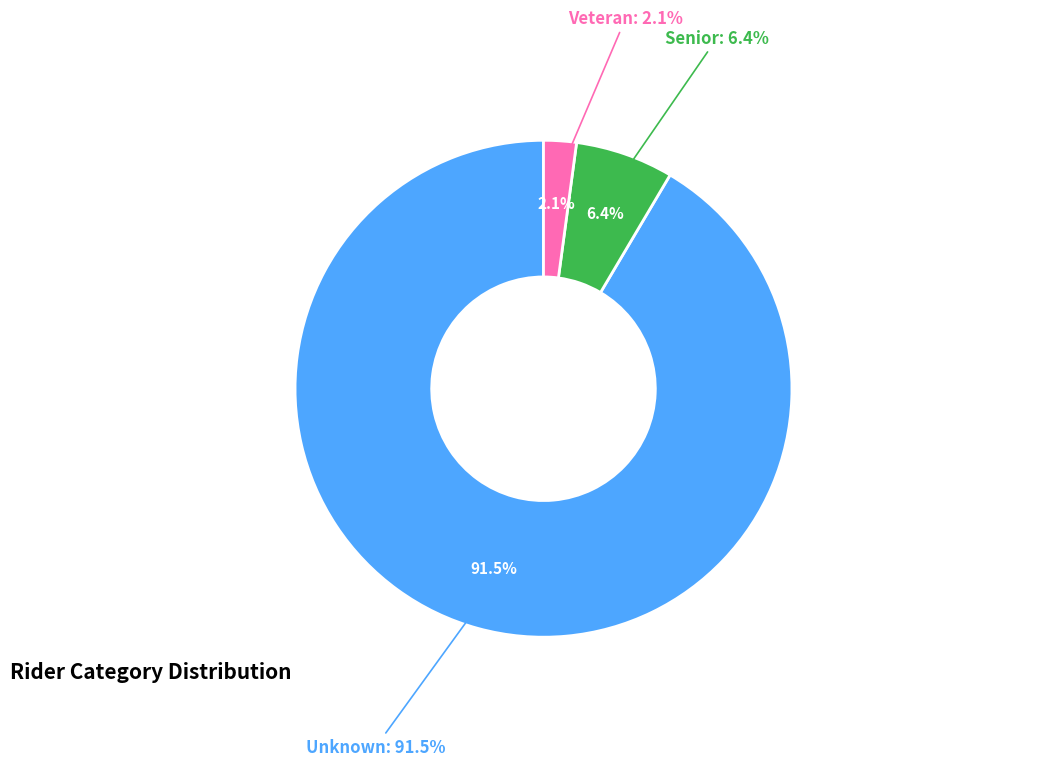

How many slices are in this pie chart?

3